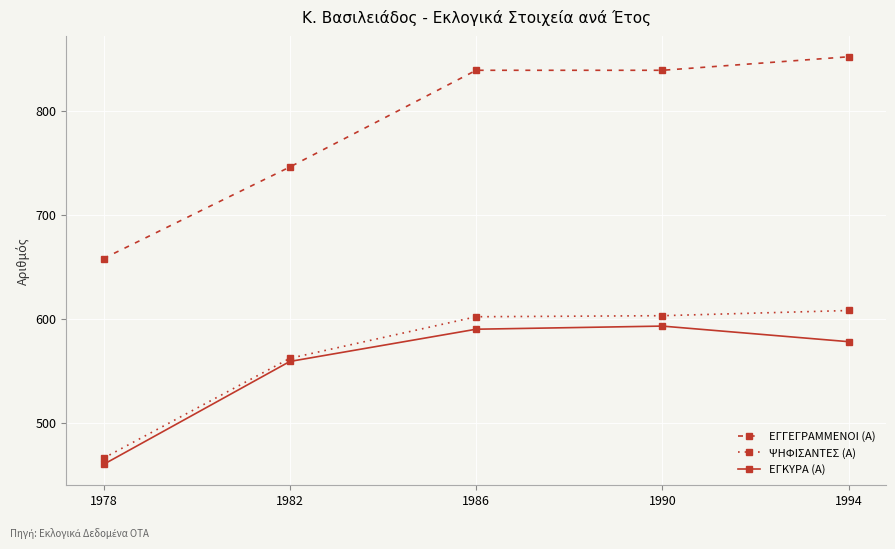

Which category has the highest value across all series?

1994